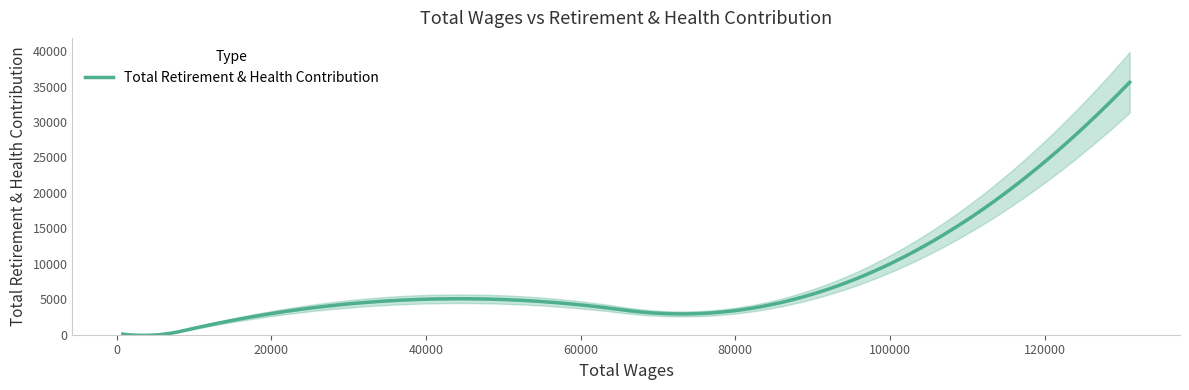

What is the maximum value for Total Retirement & Health Contribution?

35601.0